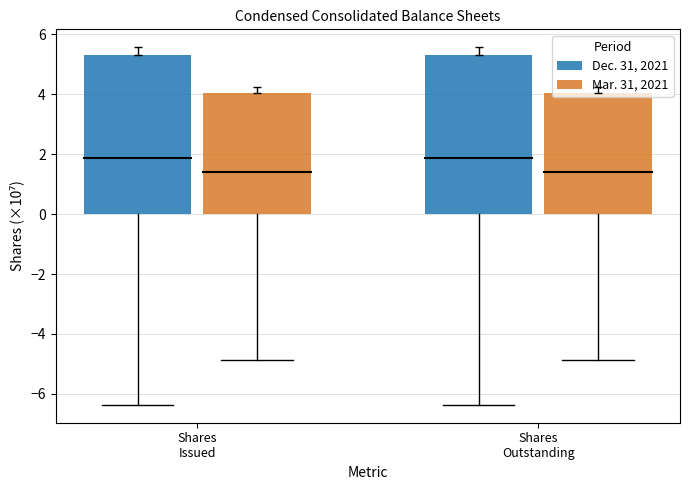

Count the number of data series in this chart.

2